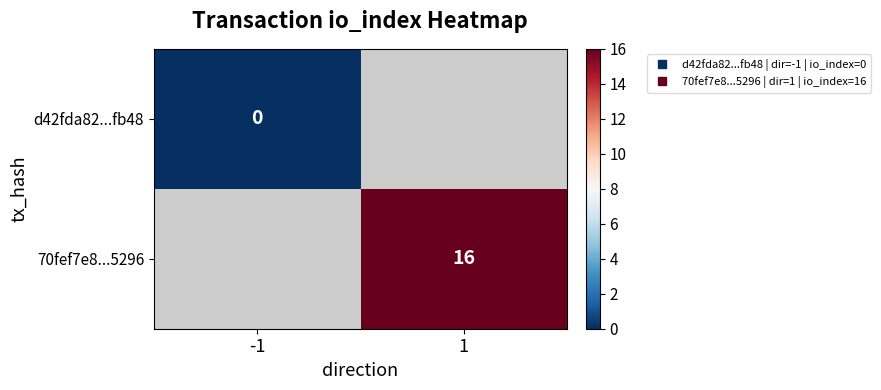

Between -1 and 1, which is larger?

1